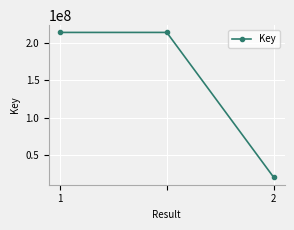

What is the minimum value shown in the chart?

20539021